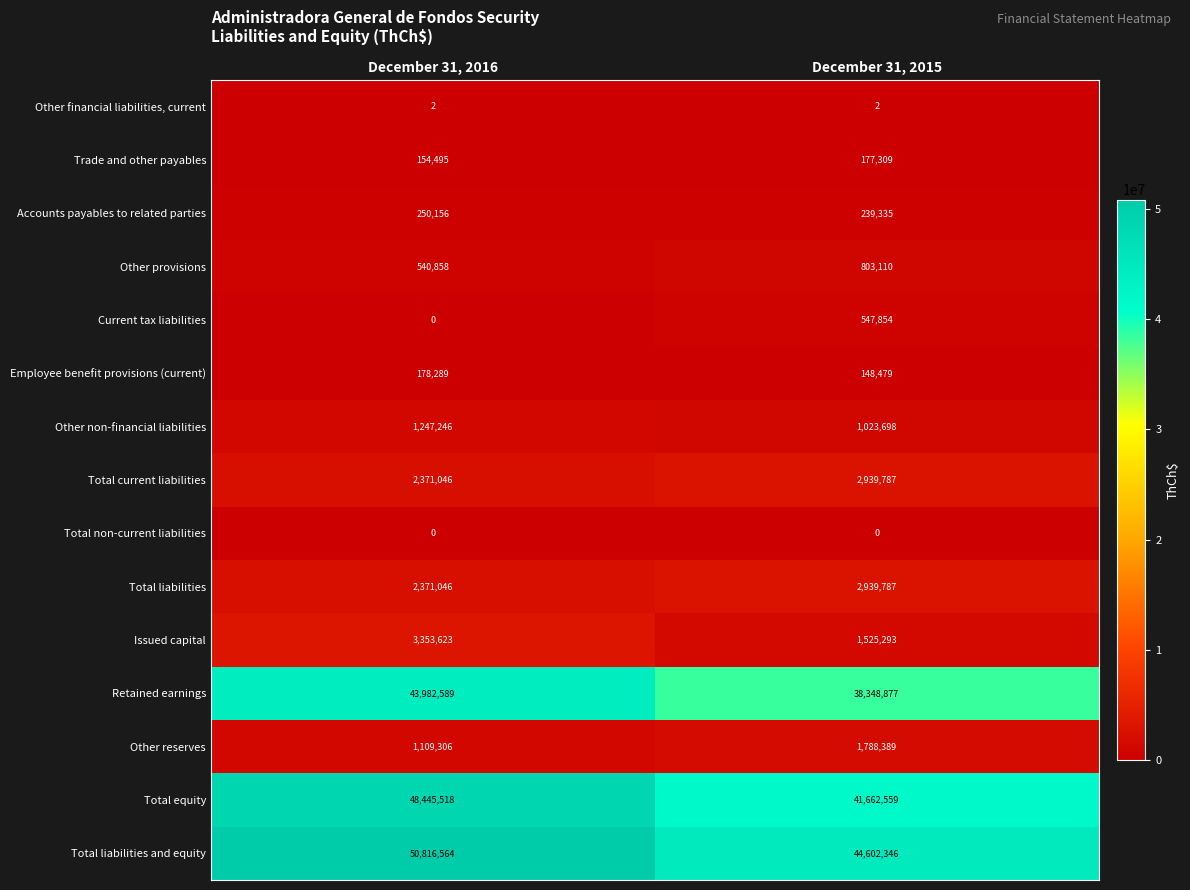

Reading right to left, what are all the values shown in this chart?

Other financial liabilities, current: 2	2
Trade and other payables: 177309	154495
Accounts payables to related parties: 239335	250156
Other provisions: 803110	540858
Current tax liabilities: 547854	0
Employee benefit provisions (current): 148479	178289
Other non-financial liabilities: 1023698	1247246
Total current liabilities: 2939787	2371046
Total non-current liabilities: 0	0
Total liabilities: 2939787	2371046
Issued capital: 1525293	3353623
Retained earnings: 38348877	43982589
Other reserves: 1788389	1109306
Total equity: 41662559	48445518
Total liabilities and equity: 44602346	50816564